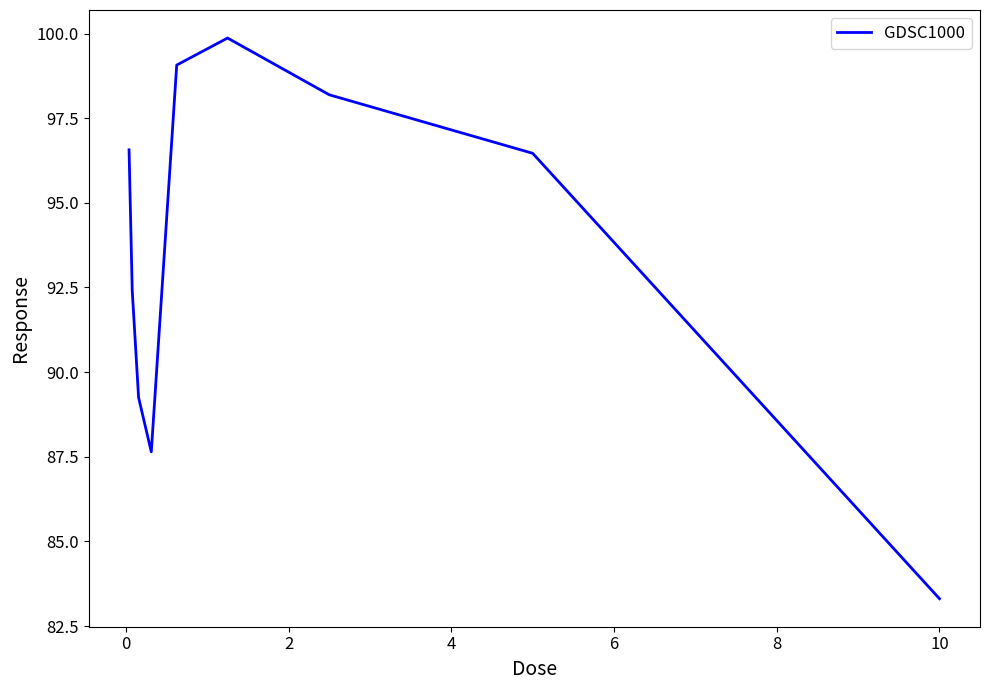

What is the difference between the maximum and minimum values?

16.6